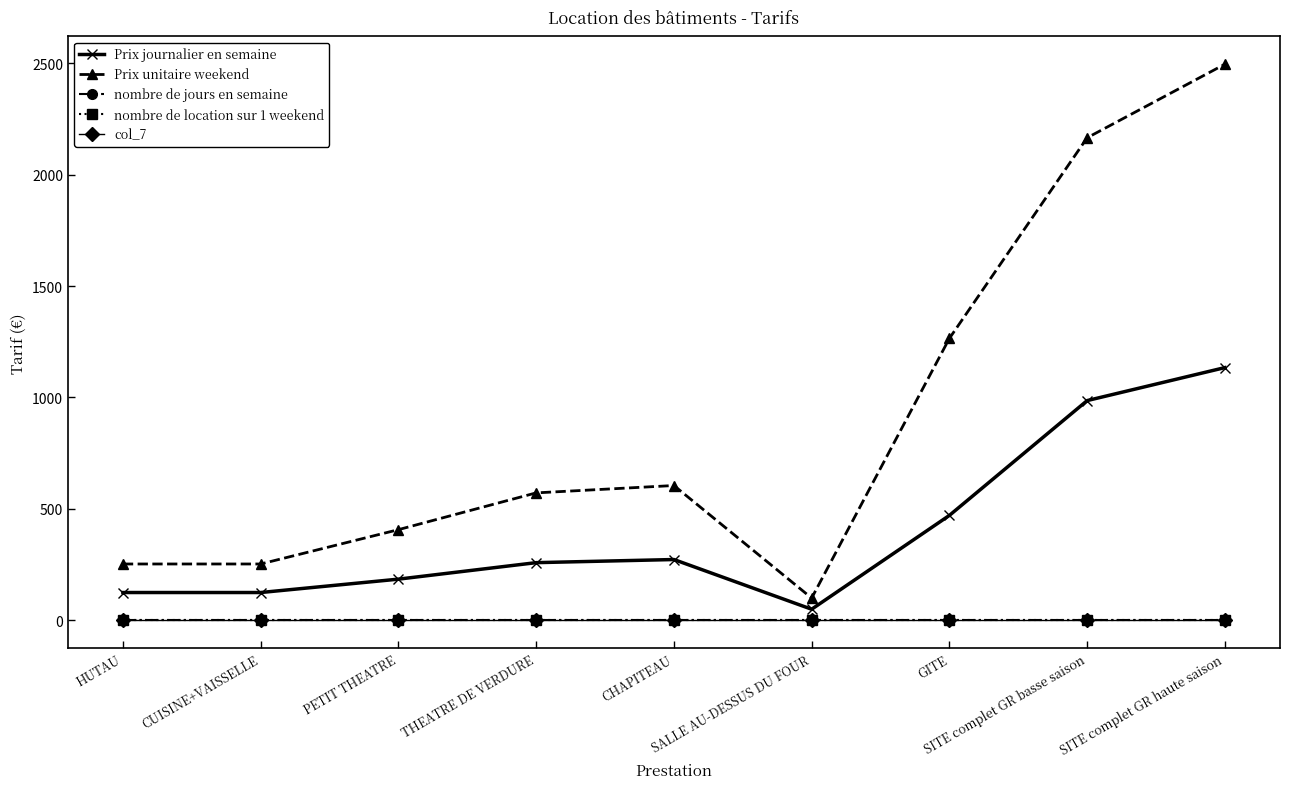

How many values in the Prix unitaire weekend series exceed 572?

4